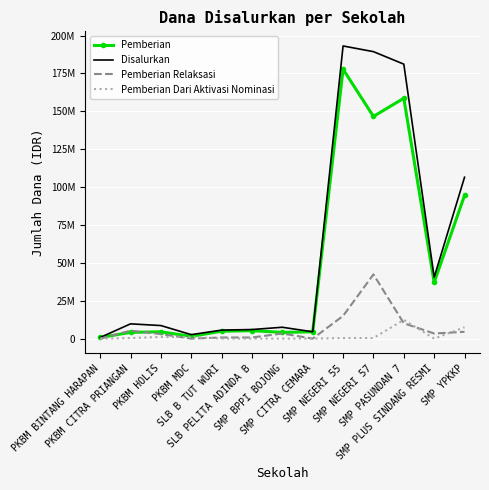

The value of Pemberian at SMP PASUNDAN 7 is 74538790. True or false?

False